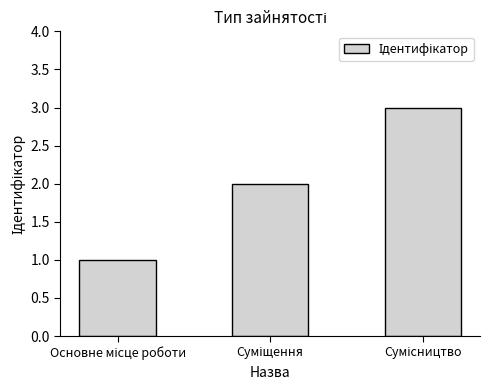

Reading right to left, list all the values displayed in this chart.

3	2	1